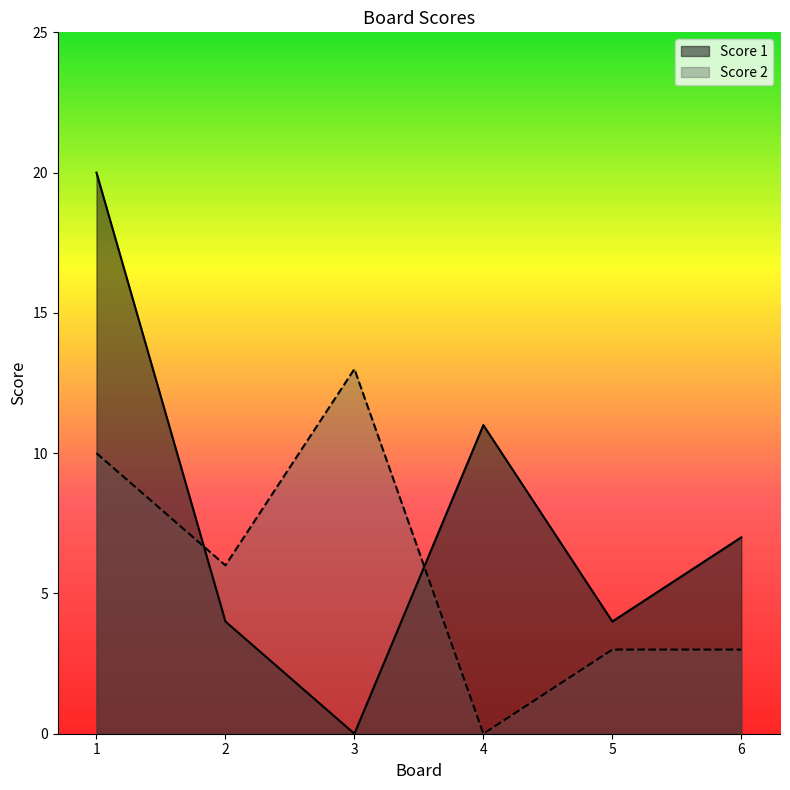

True or false: Score 2 has more than 1 interior local peaks.

False